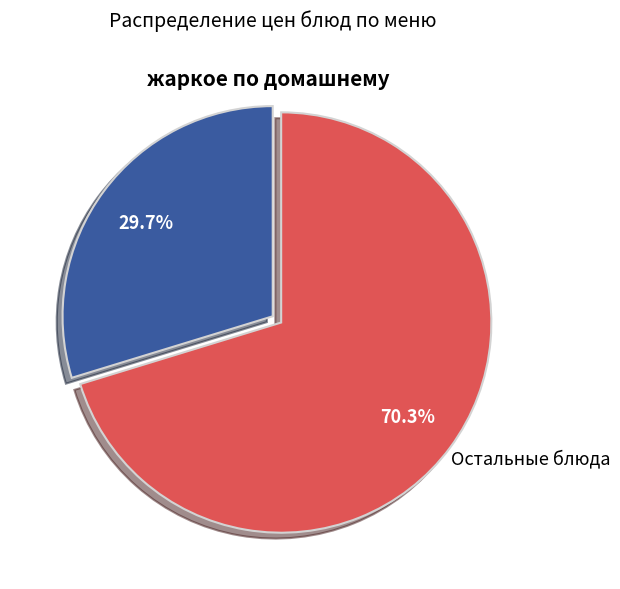

How many segments does this pie chart have?

2